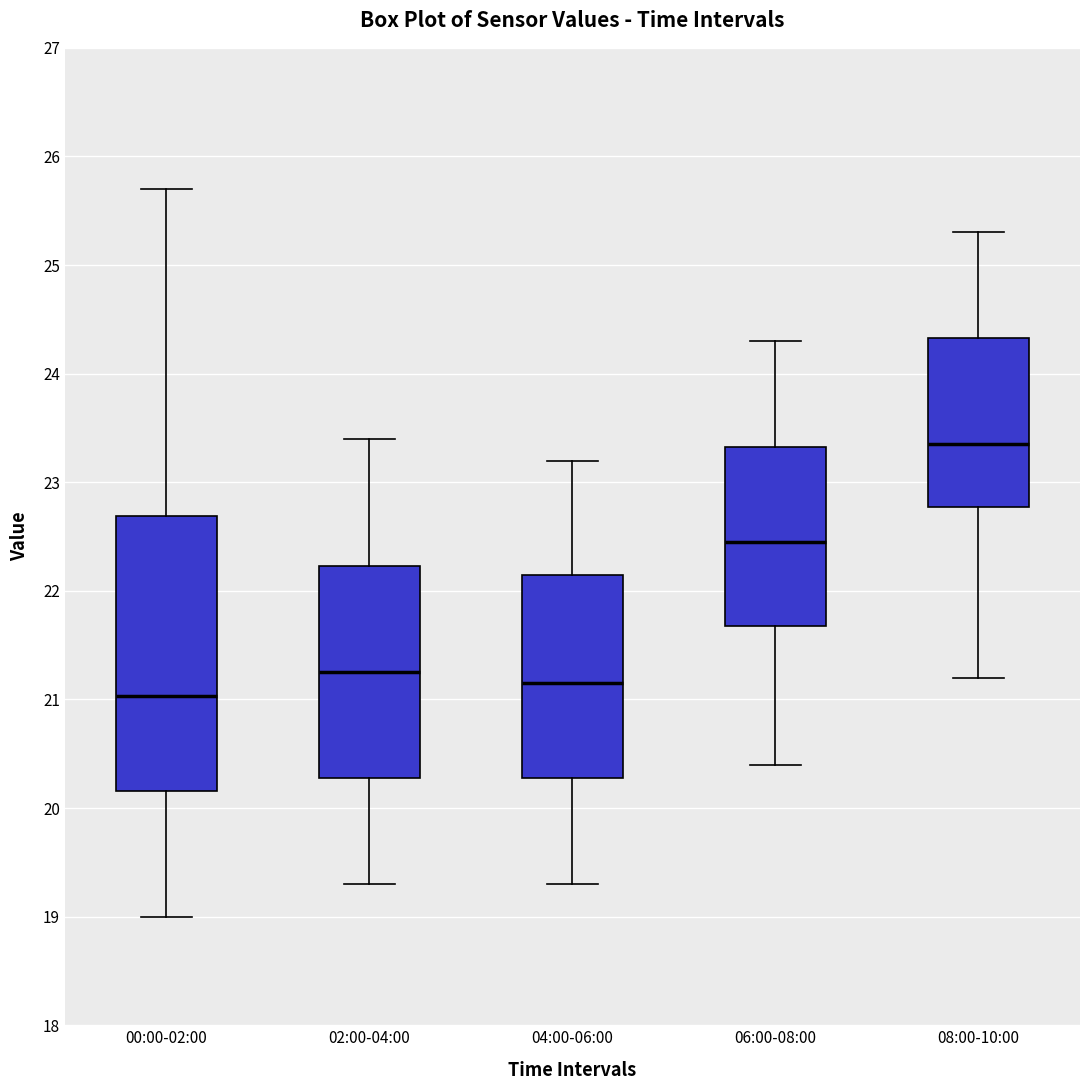

Reading left to right, read every box against the y-axis: the position of its median line, the range the box covers, and the ends of its whiskers. The values are not printed on the chart, so give them approximately, as read against the axis.

00:00-02:00: median 21.0, box 20.2 to 22.7, whiskers 19.0 to 25.7
02:00-04:00: median 21.3, box 20.3 to 22.2, whiskers 19.3 to 23.4
04:00-06:00: median 21.2, box 20.3 to 22.2, whiskers 19.3 to 23.2
06:00-08:00: median 22.5, box 21.7 to 23.3, whiskers 20.4 to 24.3
08:00-10:00: median 23.4, box 22.8 to 24.3, whiskers 21.2 to 25.3